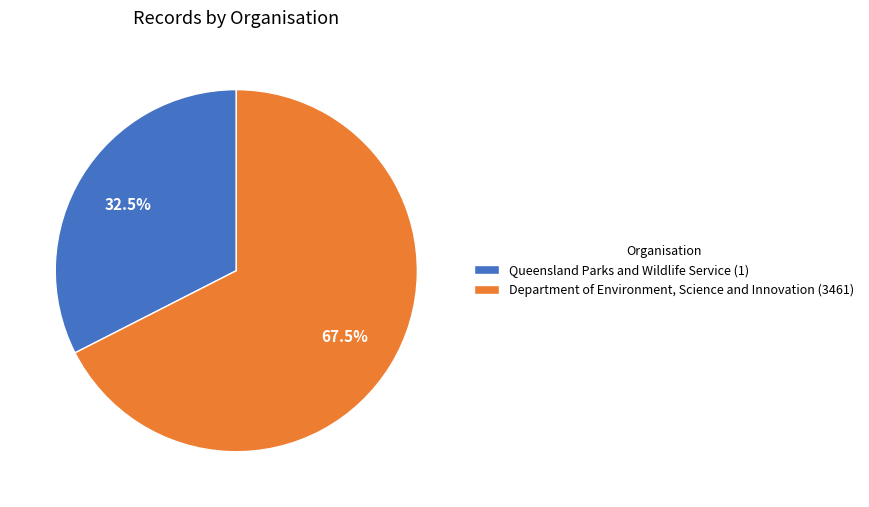

What portion of the pie excludes Department of Environment, Science and Innovation (3461)?

32.5%